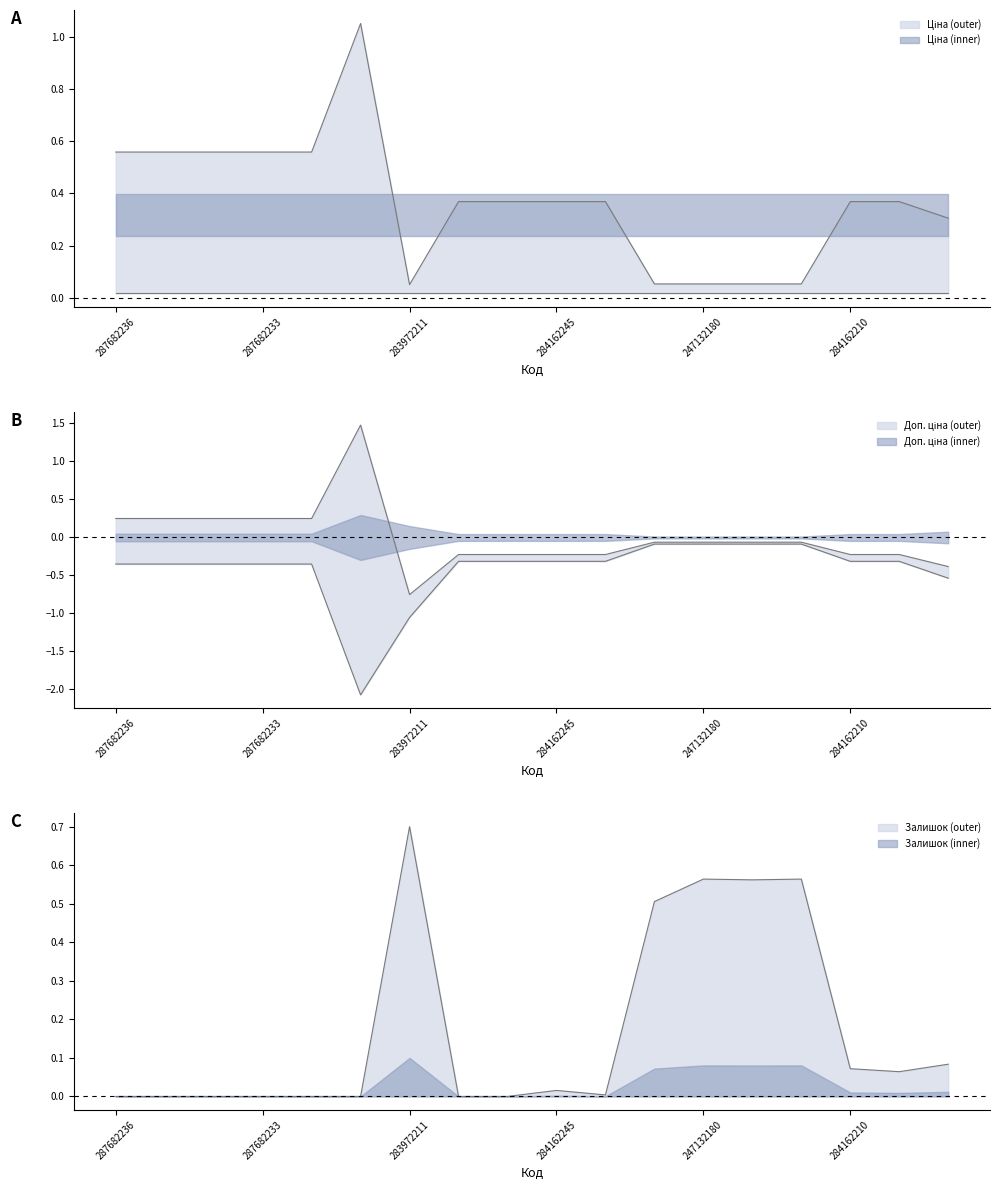

Reading left to right, transcribe all the data shown in this chart.

Ціна: 287682236=0.6	287682235=0.6	287682234=0.6	287682233=0.6	287682231=0.6	287702232=1.1	283972211=0.1	284162248=0.4	284162246=0.4	284162245=0.4	284162244=0.4	247132181=0.1	247132180=0.1	239792197=0.1	239792196=0.1	284162210=0.4	284162209=0.4	284392211=0.3
Доп. ціна: 287682236=0.2	287682235=0.2	287682234=0.2	287682233=0.2	287682231=0.2	287702232=1.5	283972211=-0.8	284162248=-0.2	284162246=-0.2	284162245=-0.2	284162244=-0.2	247132181=-0.1	247132180=-0.1	239792197=-0.1	239792196=-0.1	284162210=-0.2	284162209=-0.2	284392211=-0.4
Залишок: 287682236=0.0	287682235=0.0	287682234=0.0	287682233=0.0	287682231=0.0	287702232=0.0	283972211=0.7	284162248=0.0	284162246=0.0	284162245=0.0	284162244=0.0	247132181=0.5	247132180=0.6	239792197=0.6	239792196=0.6	284162210=0.1	284162209=0.1	284392211=0.1